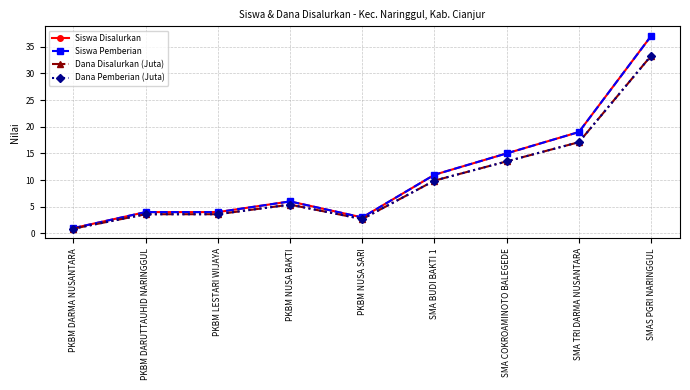

At which category is the sum across all series the highest?

SMAS PGRI NARINGGUL